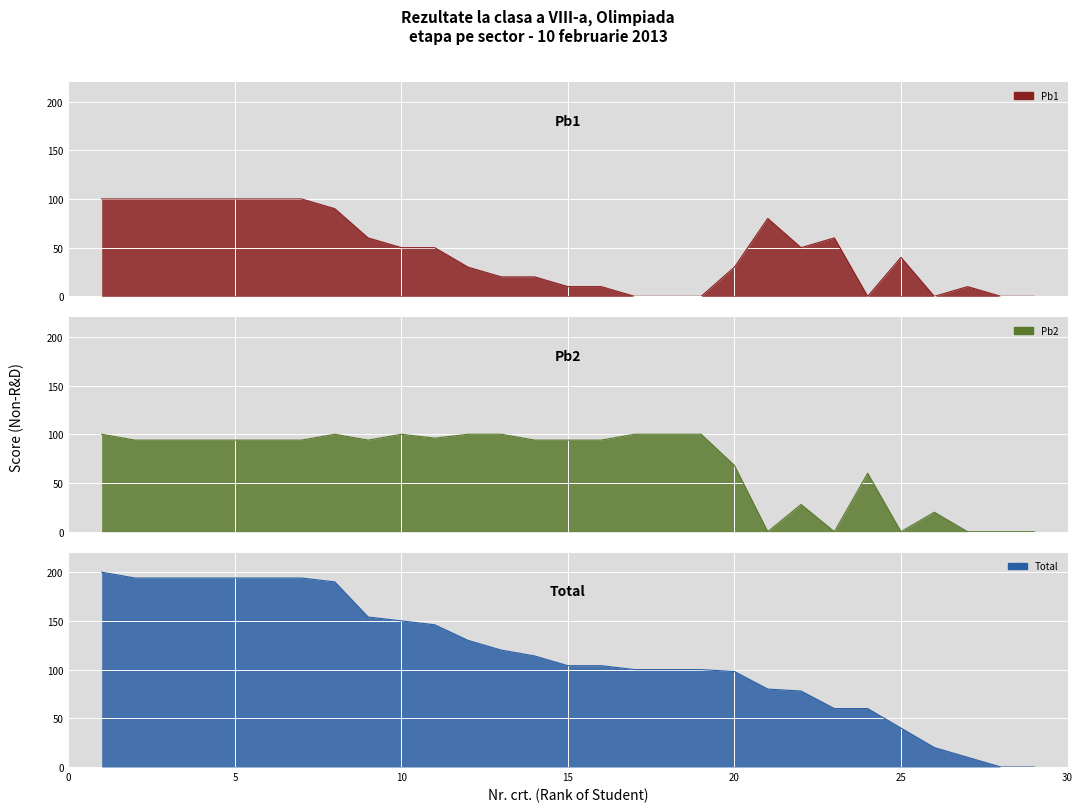

Reading left to right, transcribe all the data shown in this chart.

Pb1: 100	100	100	100	100	100	100	90	60	50	50	30	20	20	10	10	0	0	0	30	80	50	60	0	40	0	10	0	0
Pb2: 100	94	94	94	94	94	94	100	94	100	96	100	100	94	94	94	100	100	100	68	0	28	0	60	0	20	0	0	0
Total: 200	194	194	194	194	194	194	190	154	150	146	130	120	114	104	104	100	100	100	98	80	78	60	60	40	20	10	0	0